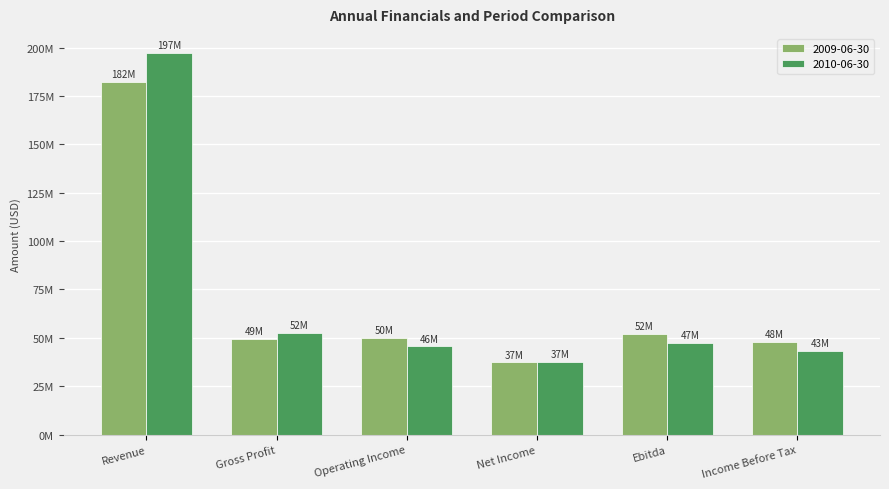

What position from the right is Ebitda?

2